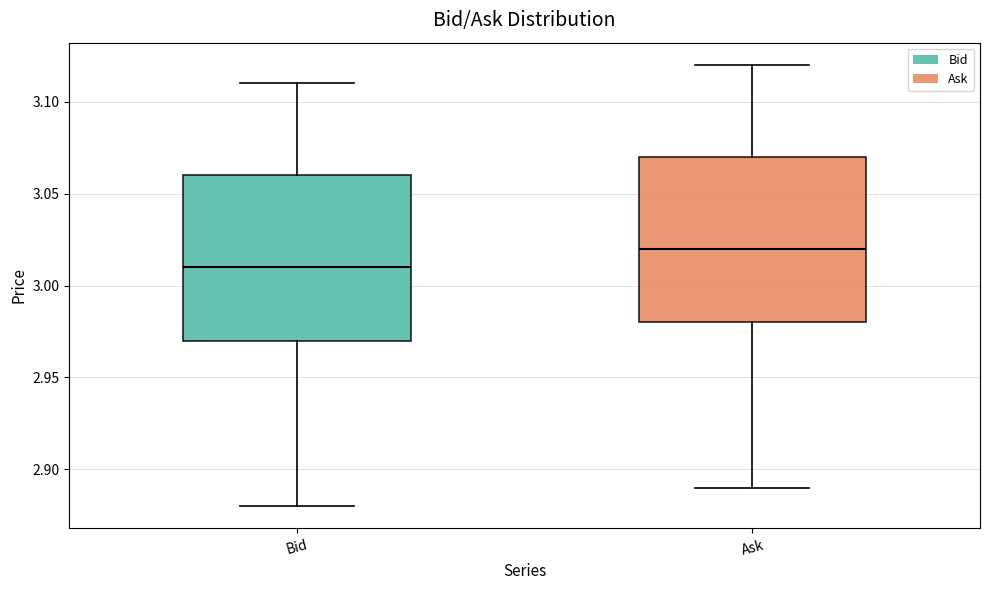

Which box's median line is the highest?

Ask